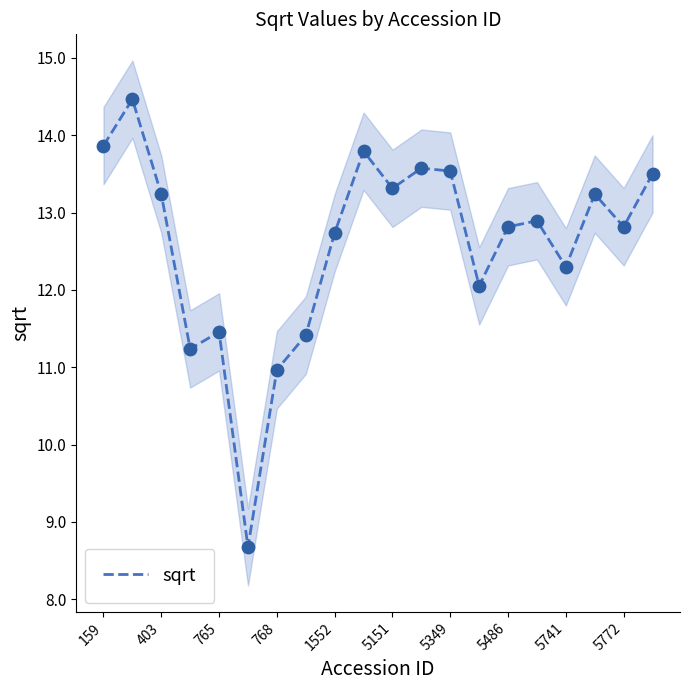

Is it true that sqrt equals 3.0 at 403?

False